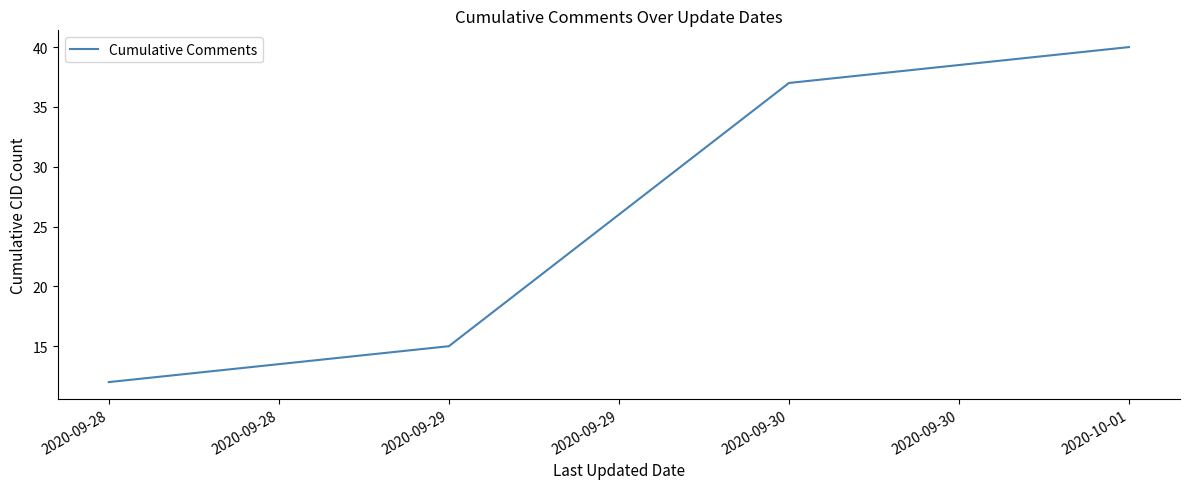

At which category does the chart reach its peak across all series?

2020-10-01